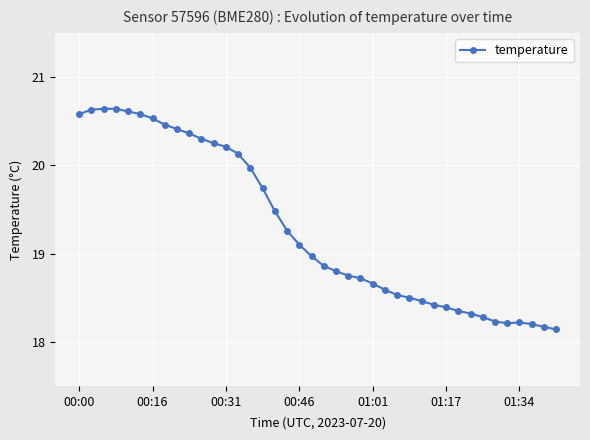

True or false: the data has more than 0 interior local peaks.

True